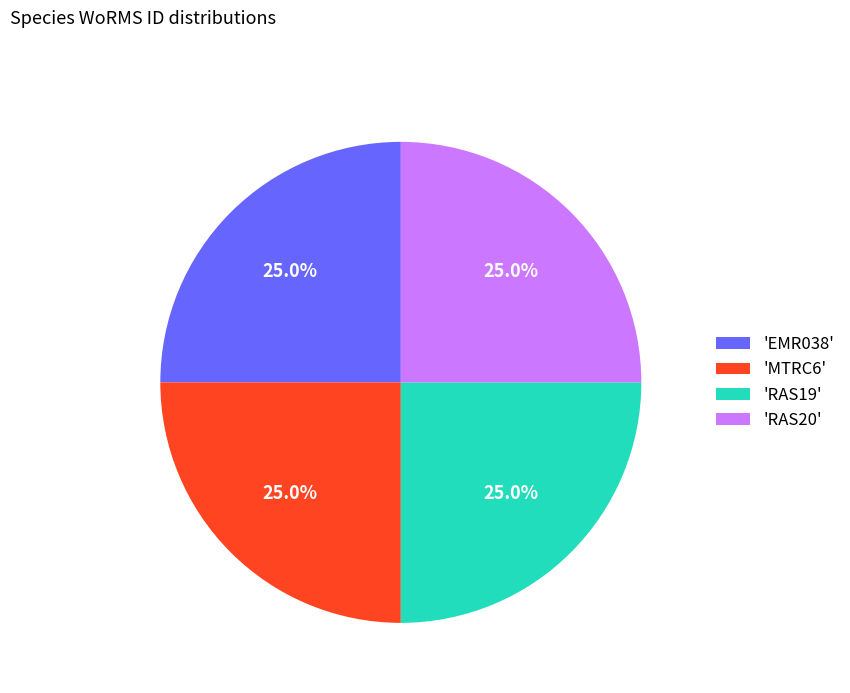

What is the total percentage of 'MTRC6' and 'RAS20'?

50.0%